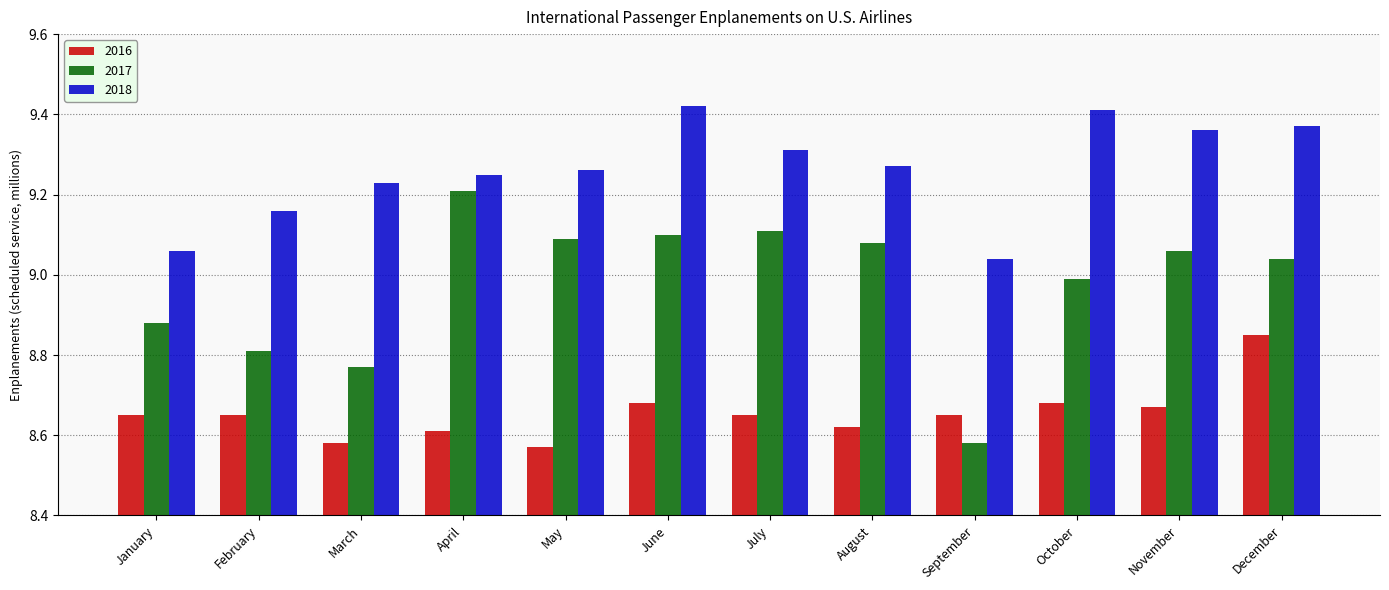

At March, list the series in order from smallest to largest.

2016, 2017, 2018